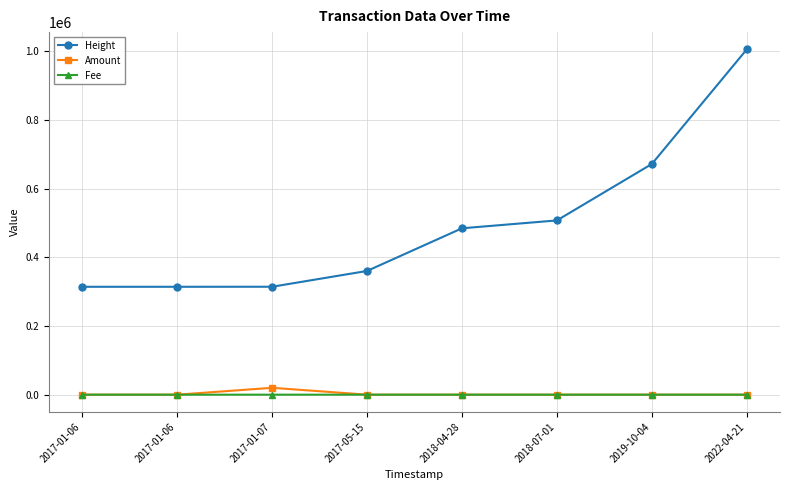

Reading left to right, extract all data points from this chart.

Height: 314183.0	314184.0	314315.0	360313.0	484533.0	507454.0	671802.0	1005561.0
Amount: 3.0	1.0	20000.0	0.0	0.0	0.0	0.0	0.0
Fee: 1.0	1.0	2.0	1.0	1.0	1.0	0.2	0.1